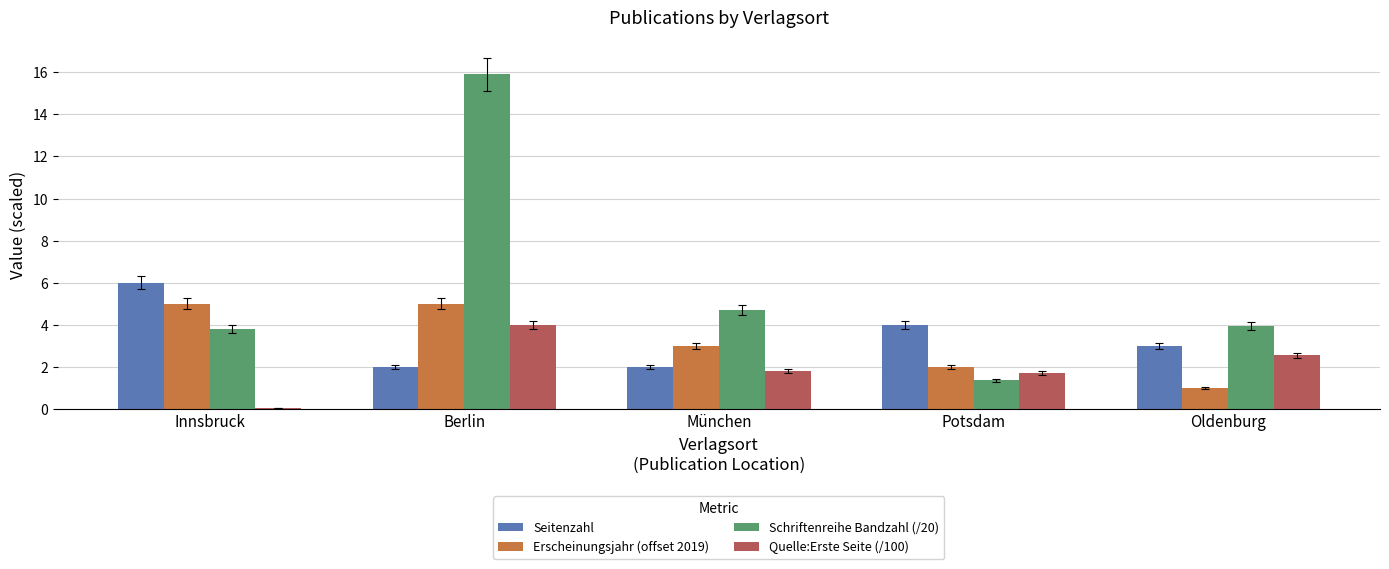

The value of Quelle:Erste Seite (/100) at Berlin is 5.8. True or false?

False